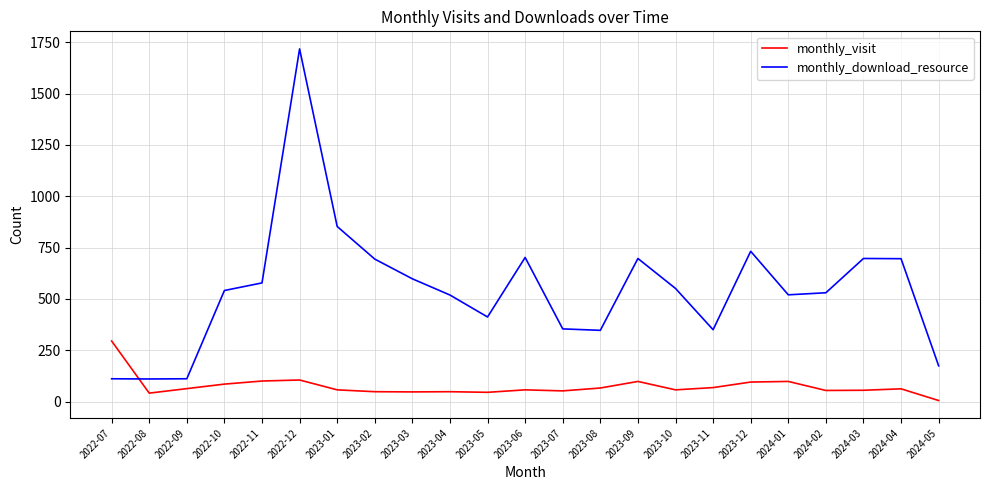

Between which two adjacent categories do monthly_download_resource and monthly_visit first intersect?

2022-07 and 2022-08